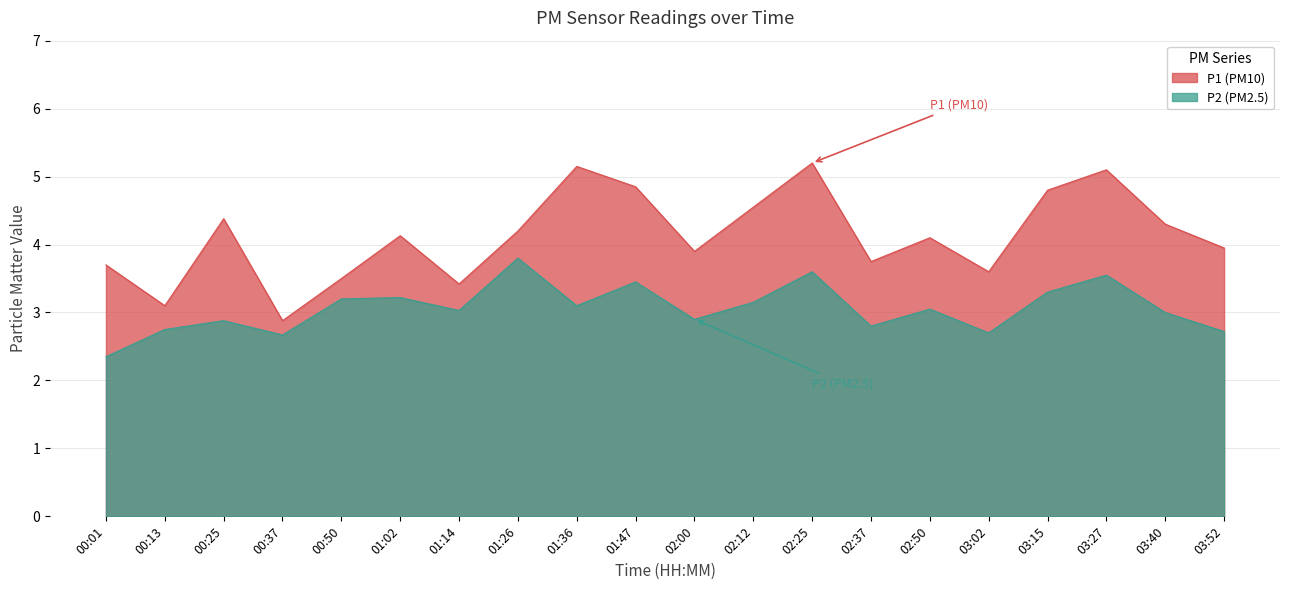

What is the difference between the maximum and second lowest values in the P2 series?

1.1